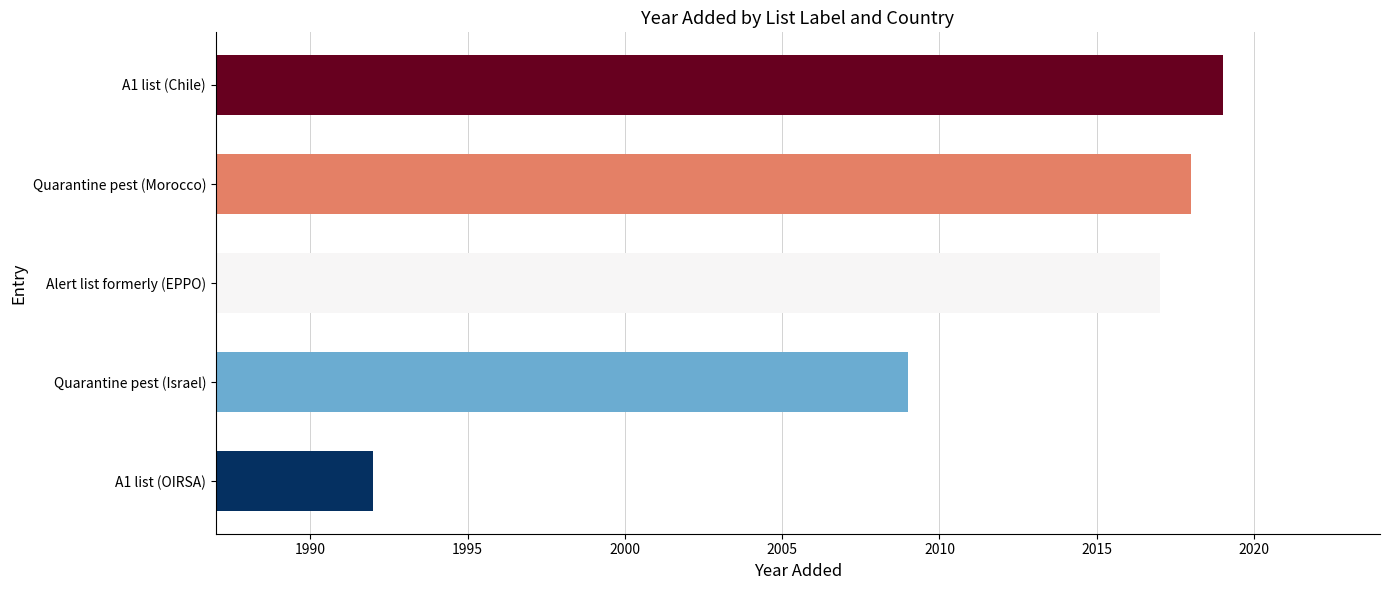

Read the value at Quarantine pest (Israel), to the nearest 10.

2010